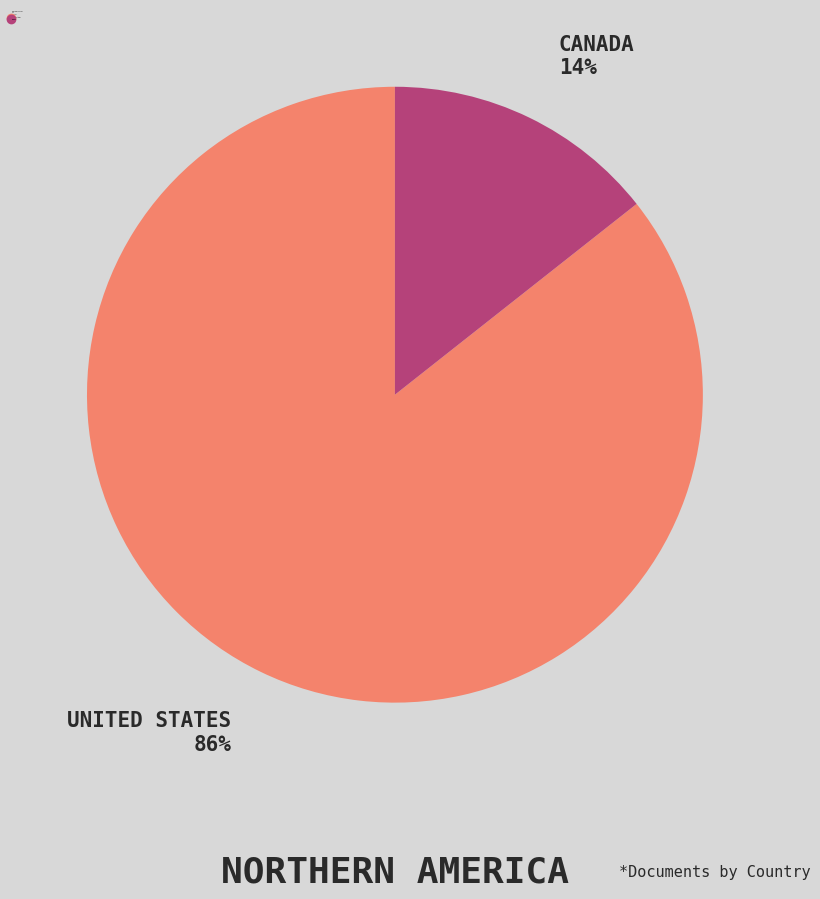

To the nearest percent, what is the average slice percentage?

50%